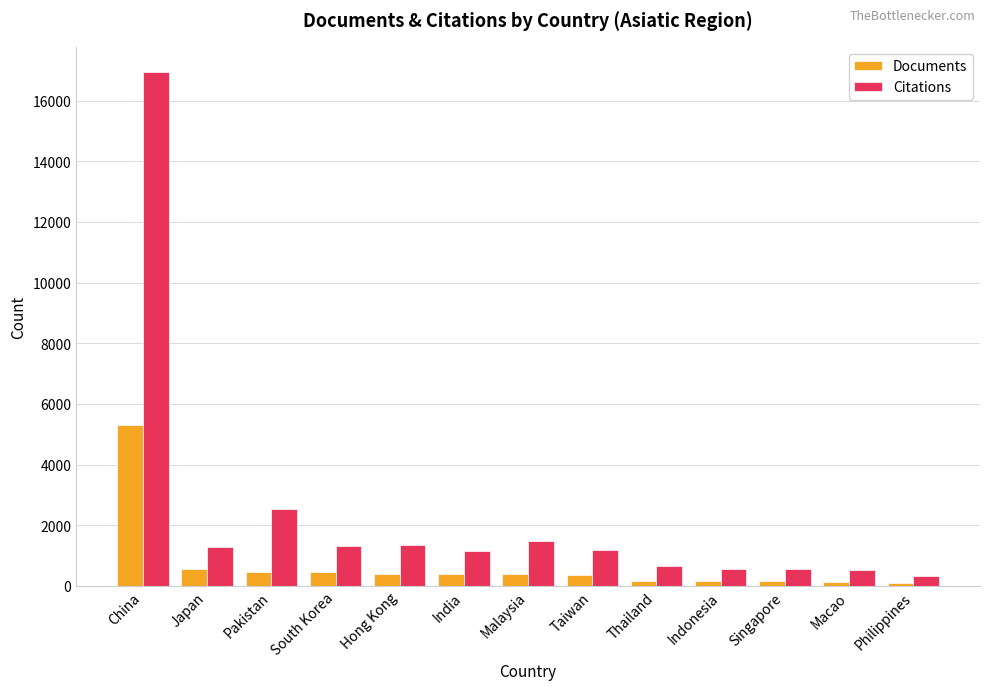

Which series changed the most between South Korea and Philippines?

Citations